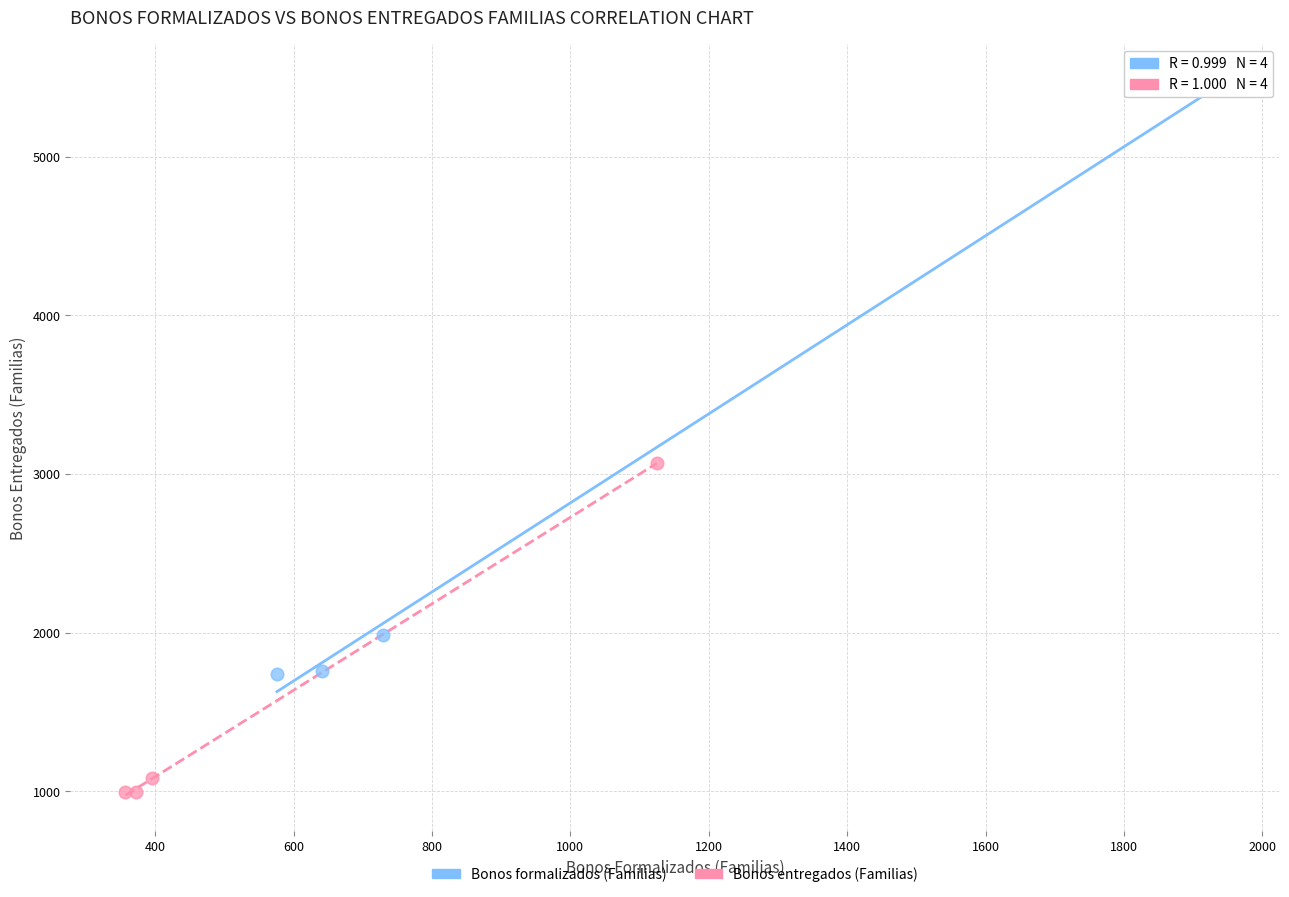

Which series reaches the maximum Y coordinate?

Bonos formalizados (Familias)